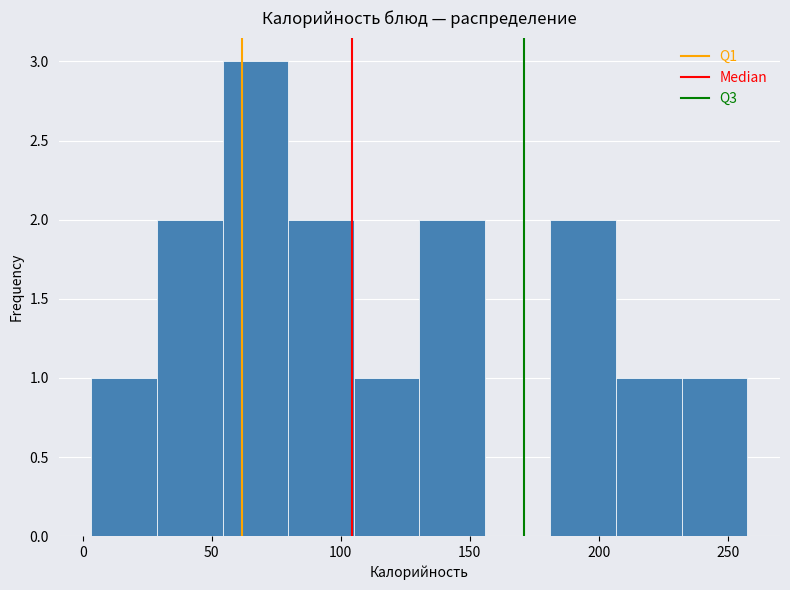

What is the height of the bar covering 55 to 80 on the x-axis? Neither the bar edges nor the heights are printed on the chart, so give them approximately, as read against the axes.

3